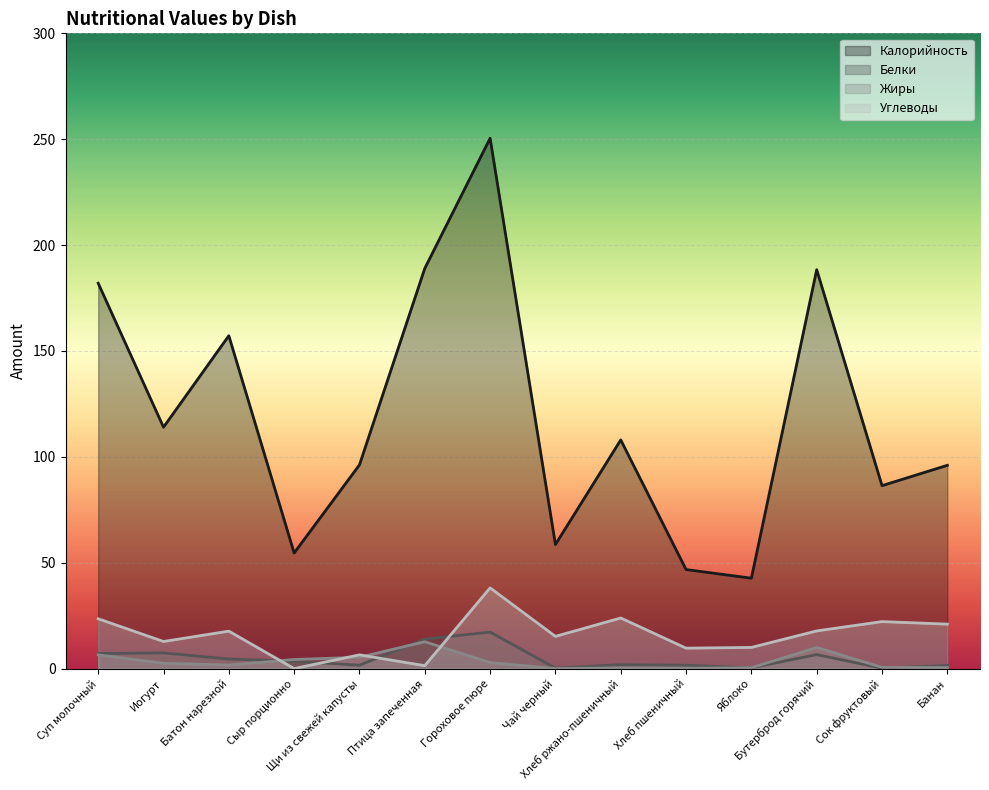

At how many categories does at least one series exceed 6?

14